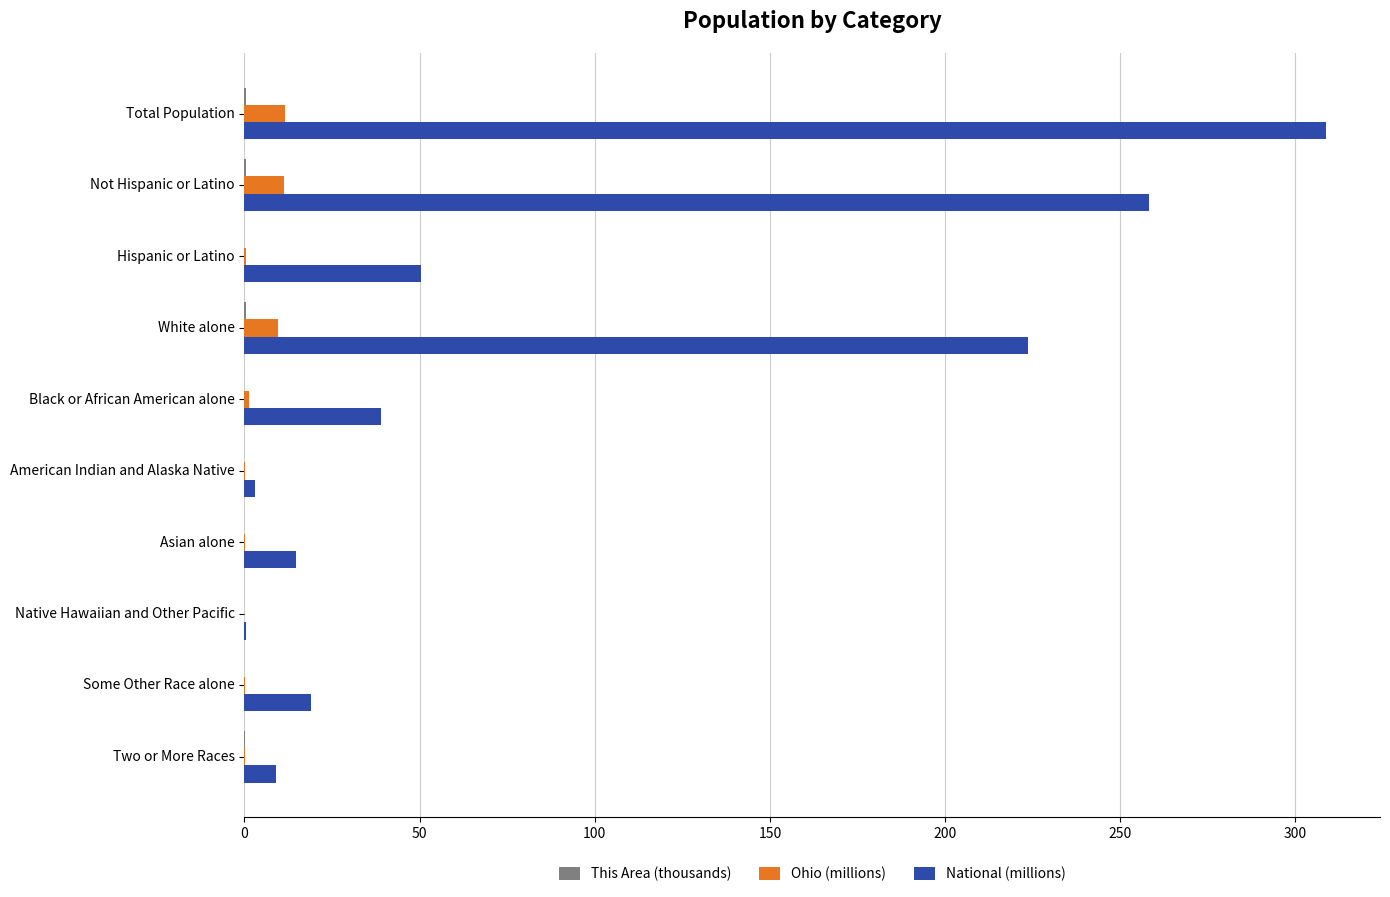

Which series changed the most between White alone and Asian alone?

National (millions)